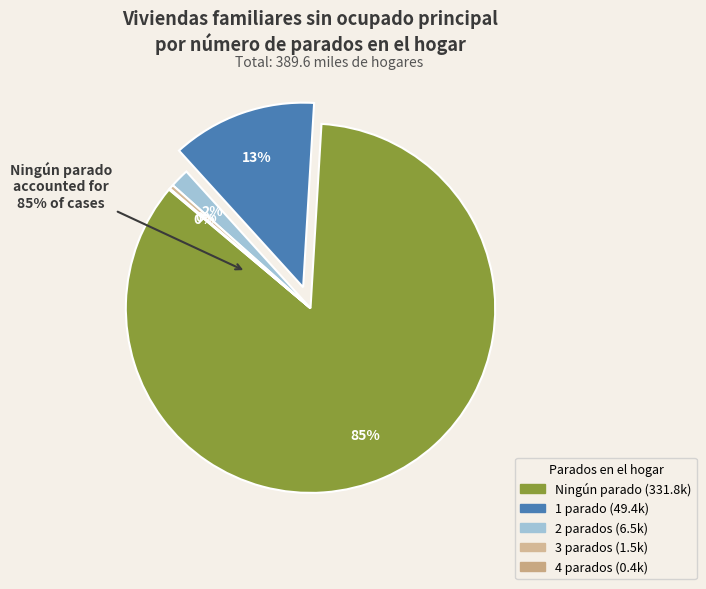

Count the number of slices in the pie.

5